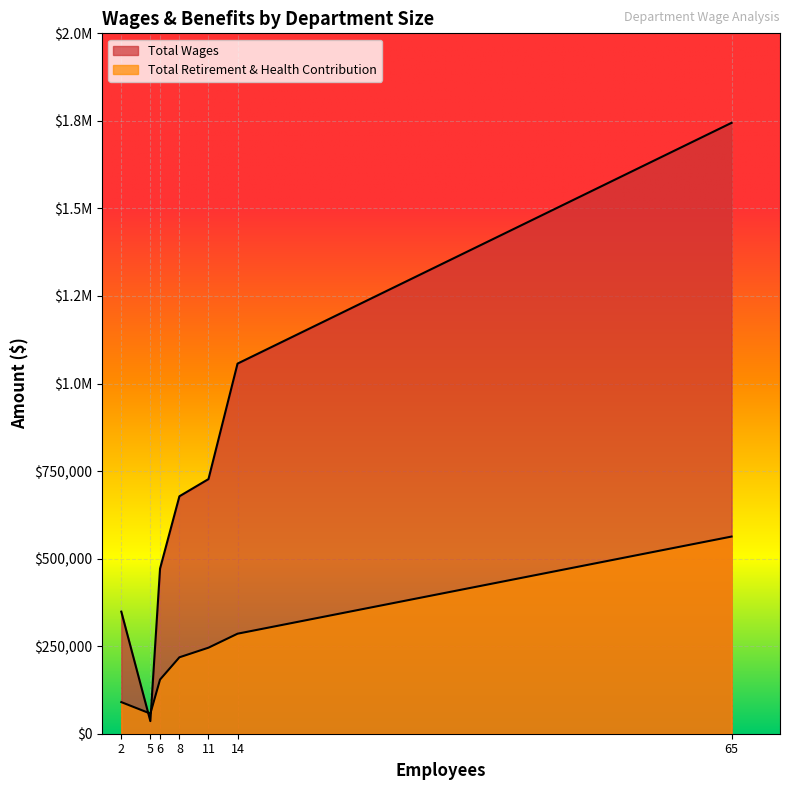

Read the Total Wages value at 6.

471494